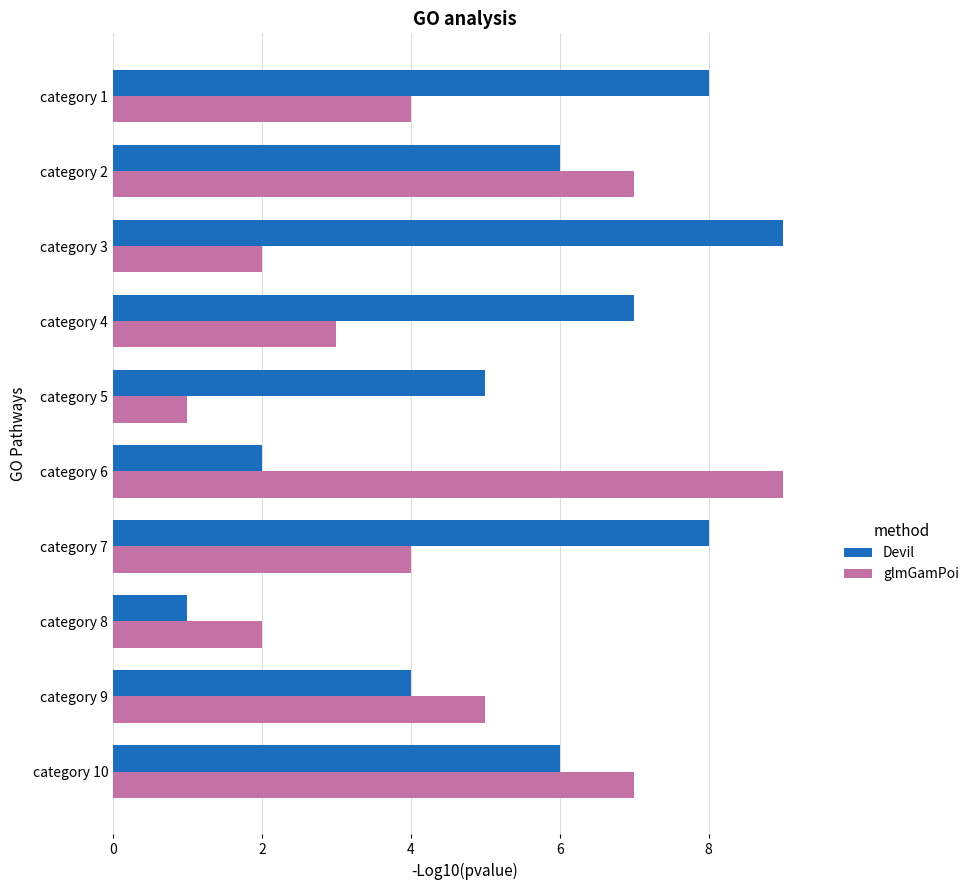

What is the greatest value displayed?

9